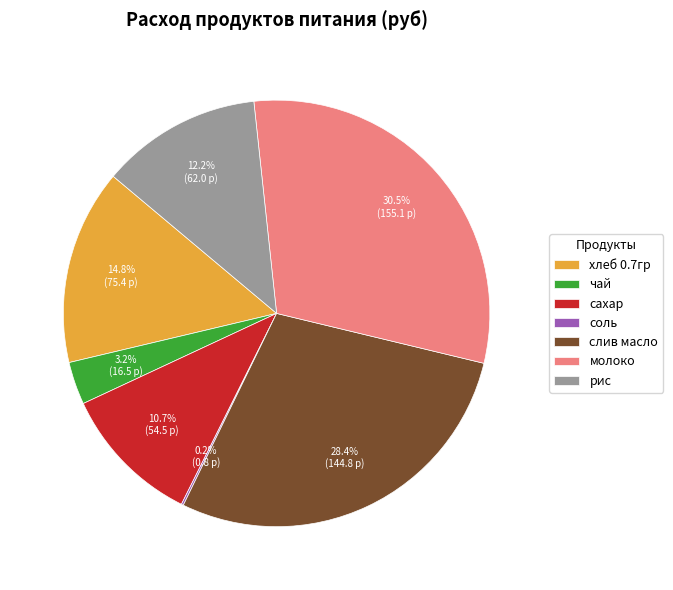

Between молоко and рис, which is larger?

молоко